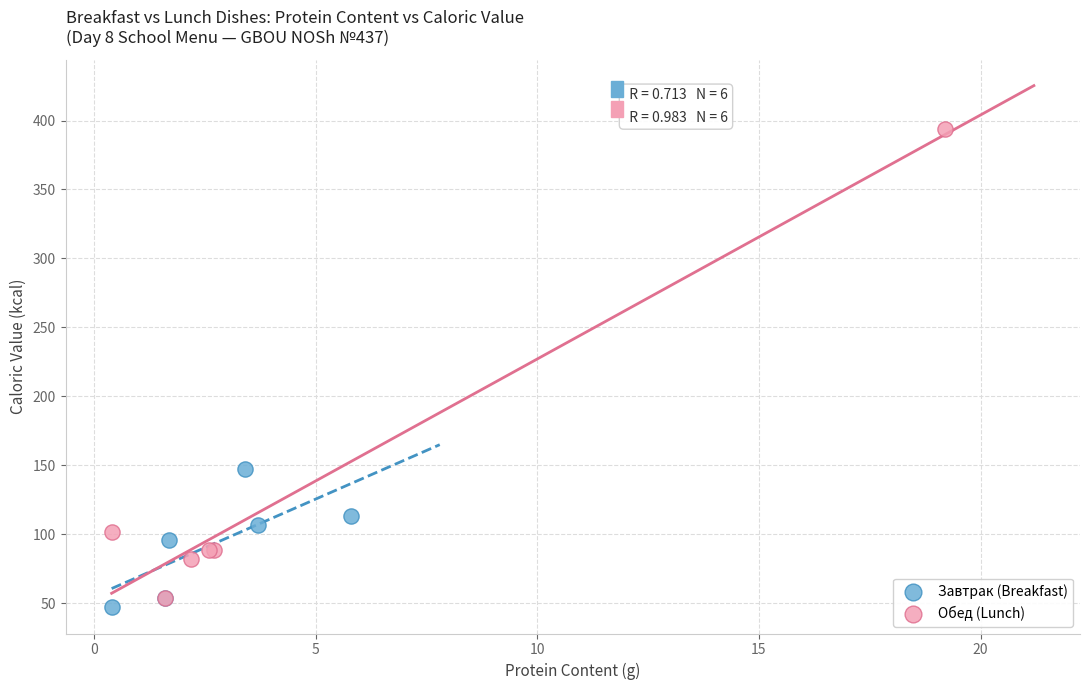

Which series contains the highest Y value?

Обед (Lunch)